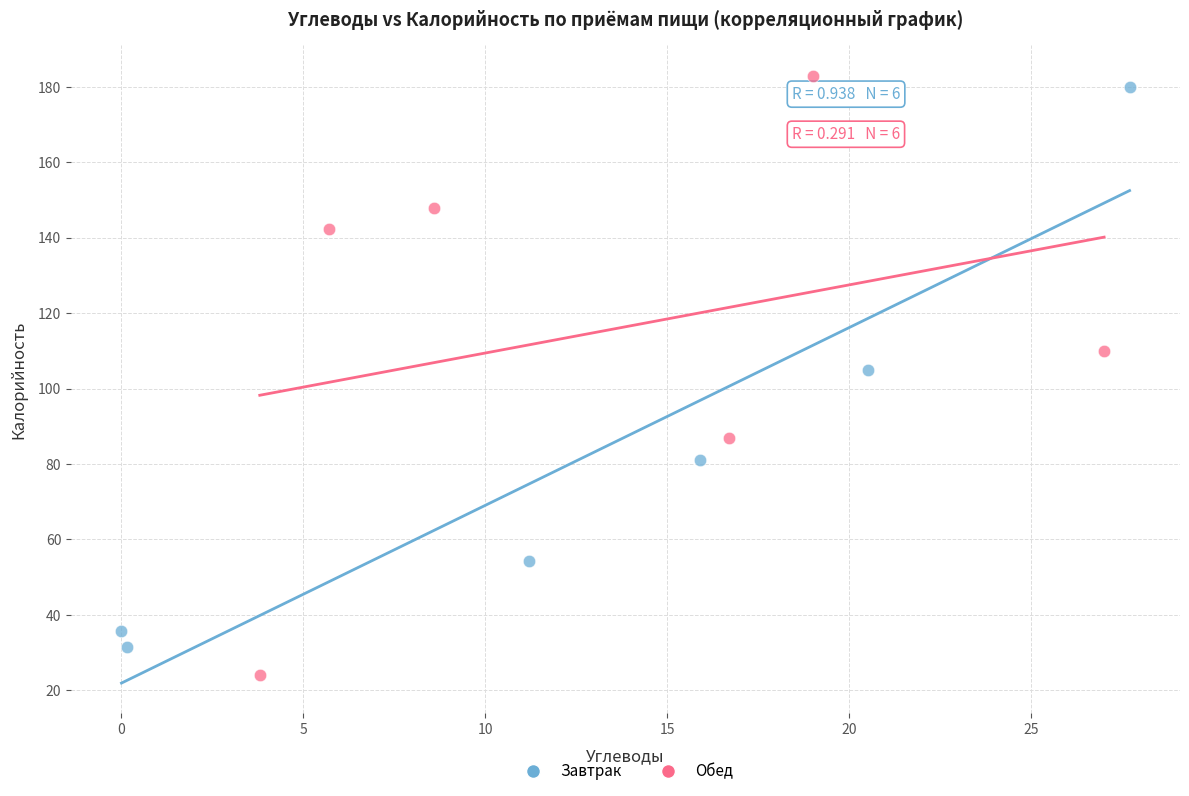

Which series contains the lowest Y value?

Обед